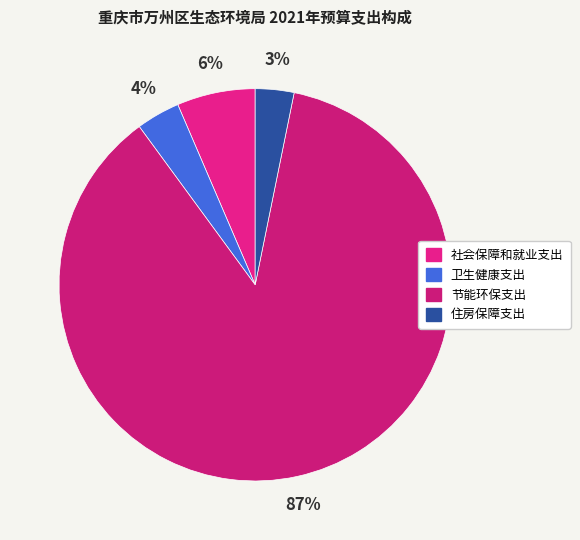

To the nearest percent, what is the average slice percentage?

25%